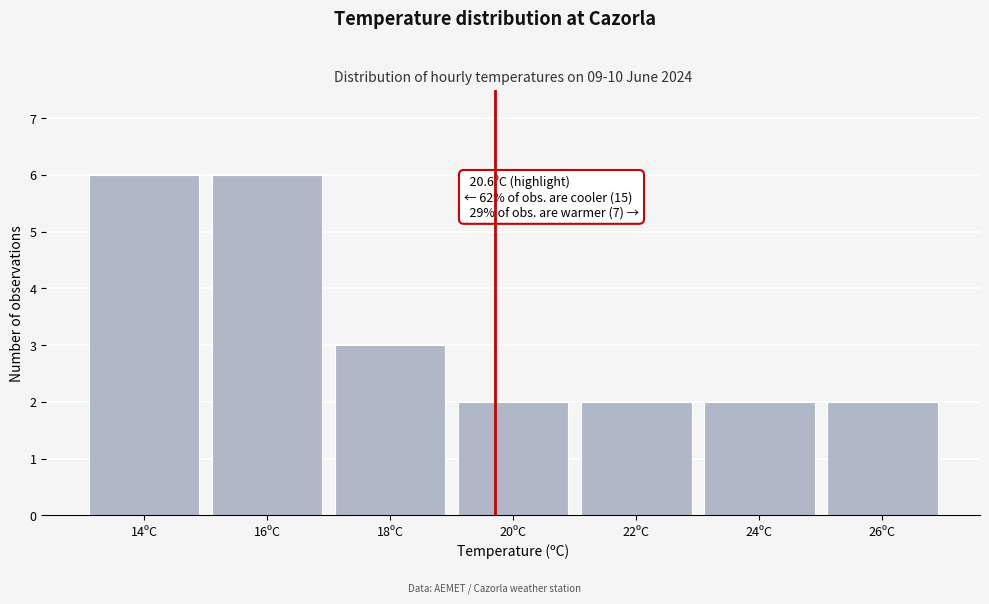

Reading left to right, list all the values displayed in this chart.

14ºC=6	16ºC=6	18ºC=3	20ºC=2	22ºC=2	24ºC=2	26ºC=2